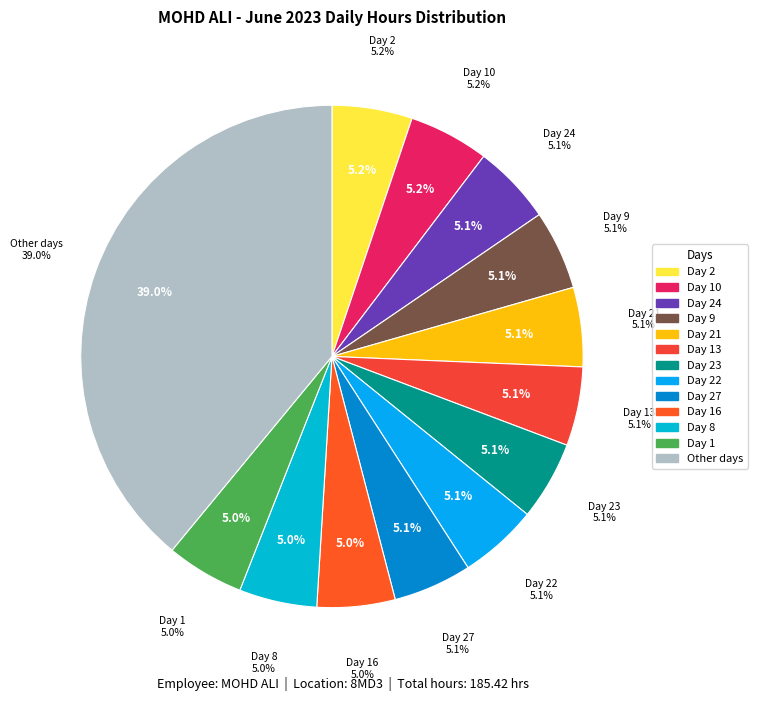

Does Day 22 account for over 50% of the chart?

No